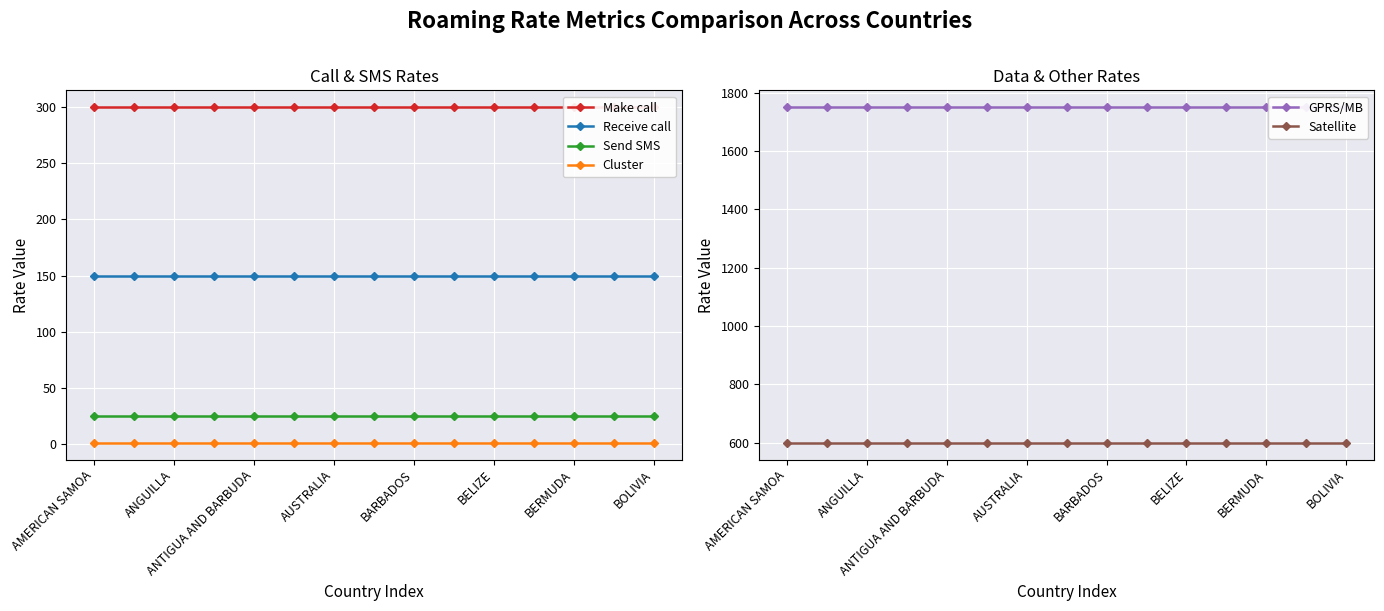

What is the spread (max minus min) of values at AMERICAN SAMOA?

1749